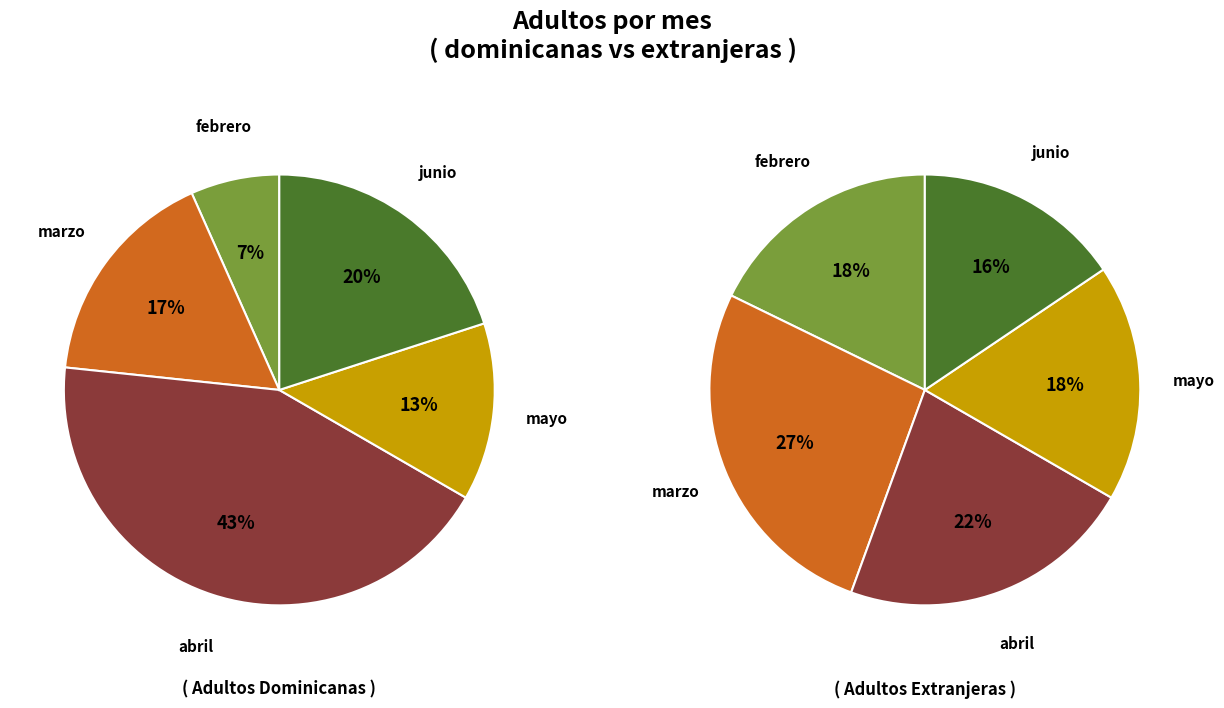

What percentage is the mayo slice, to the nearest percent?

18%